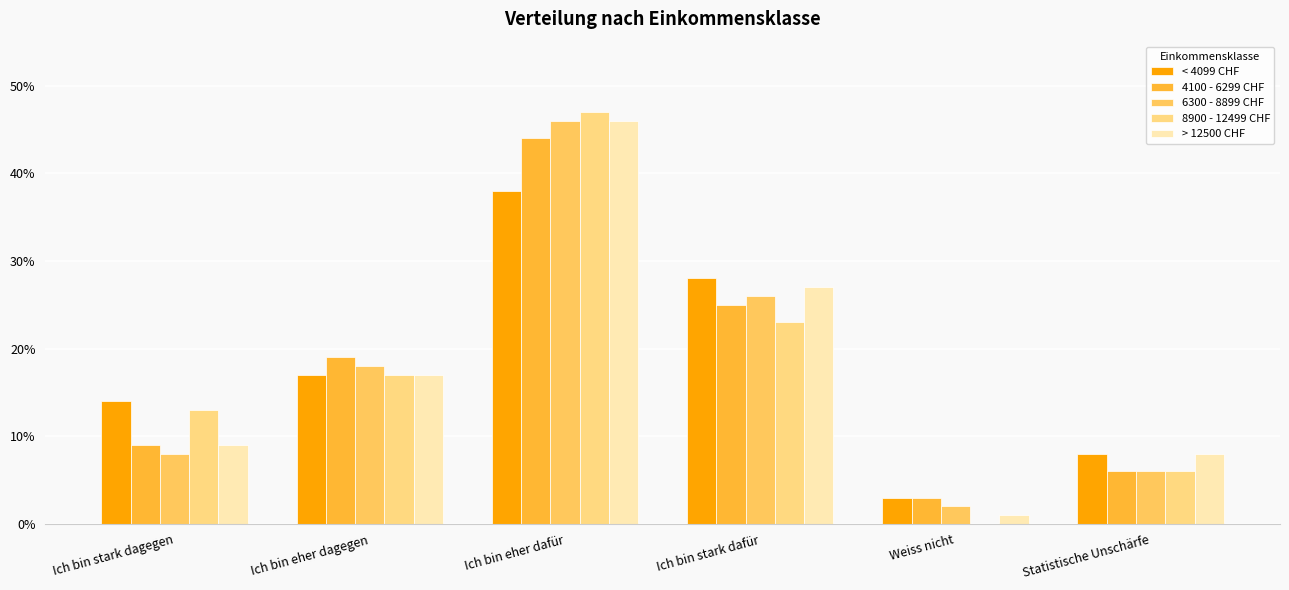

Where is > 12500 CHF nearest to the value 23?

Ich bin stark dafür